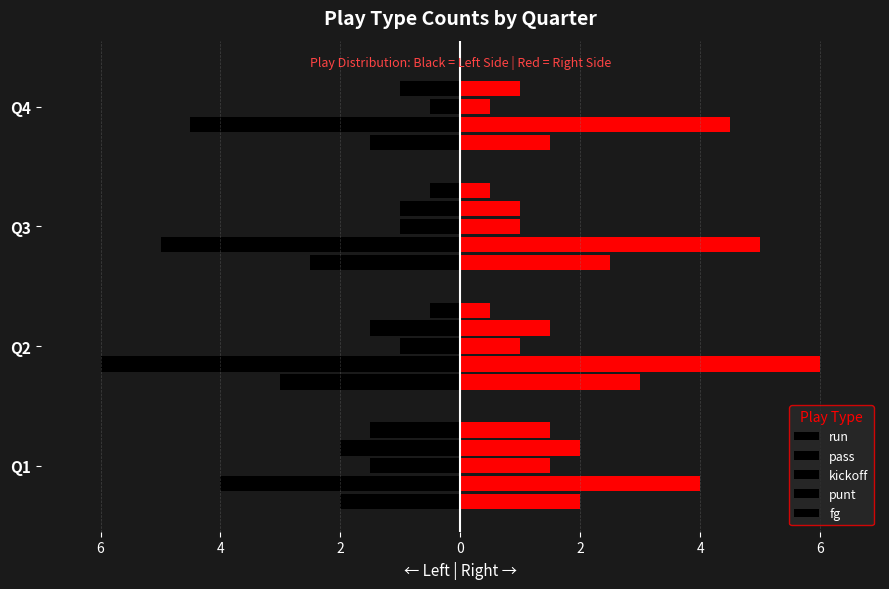

Which series has the widest spread of values?

pass